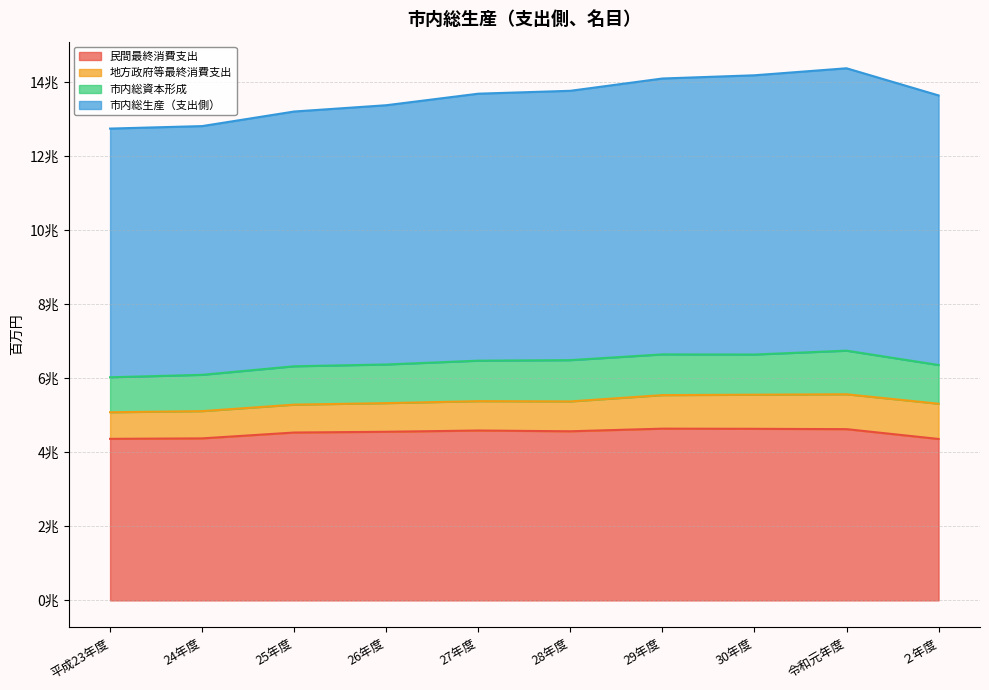

What is the value of the 民間最終消費支出 point at the 1st from the left?

4363180